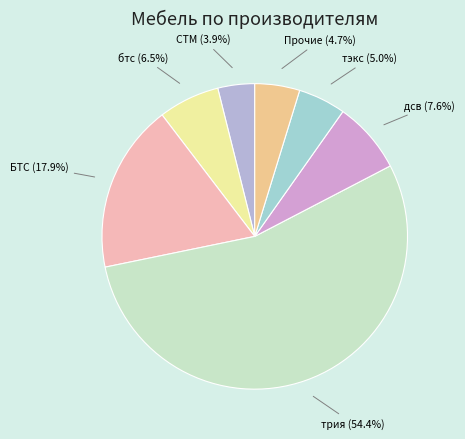

Count the number of slices in the pie.

7